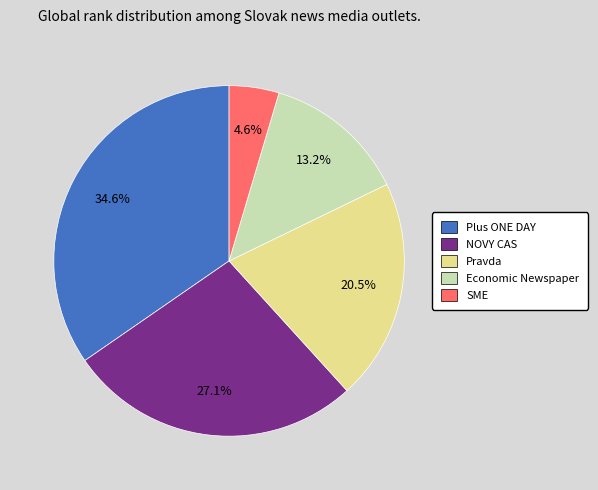

To the nearest percent, what percentage of the pie is NOVY CAS?

27%